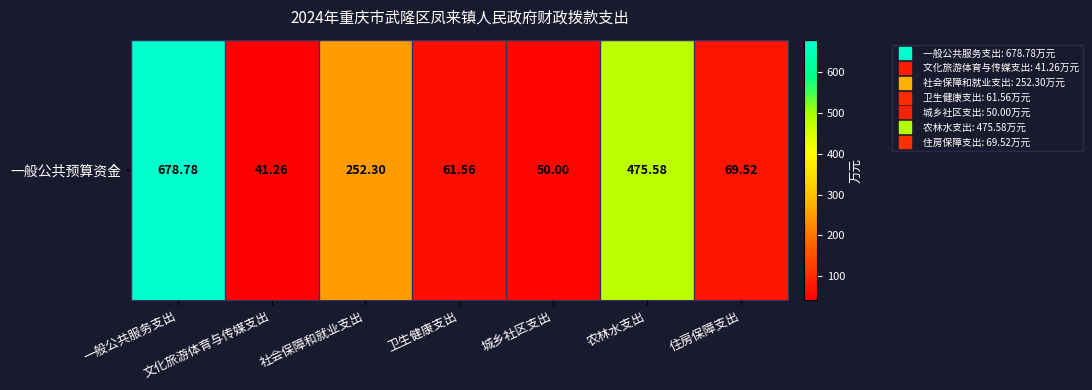

What is the greatest value displayed?

678.8